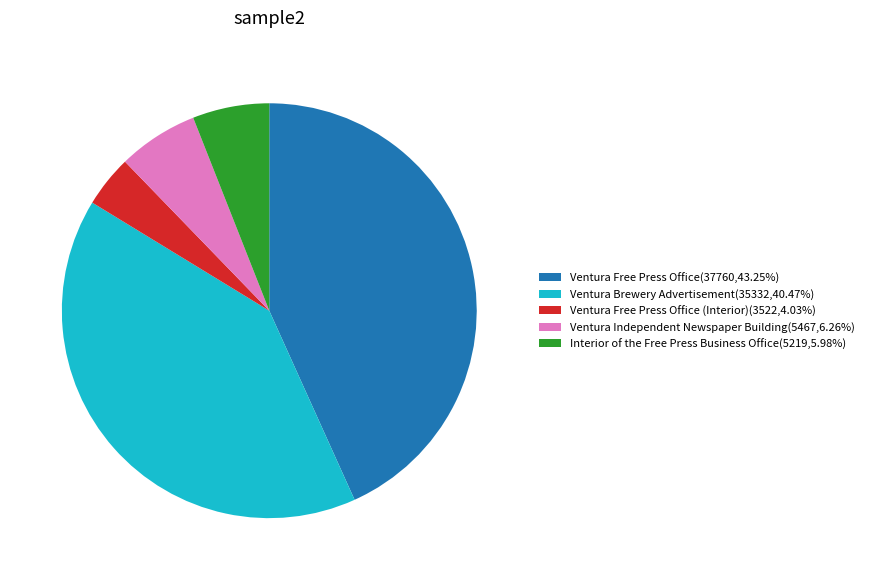

What is the ratio of the value at Ventura Free Press Office(37760,43.25%) to the value at Interior of the Free Press Business Office(5219,5.98%)?

7.2